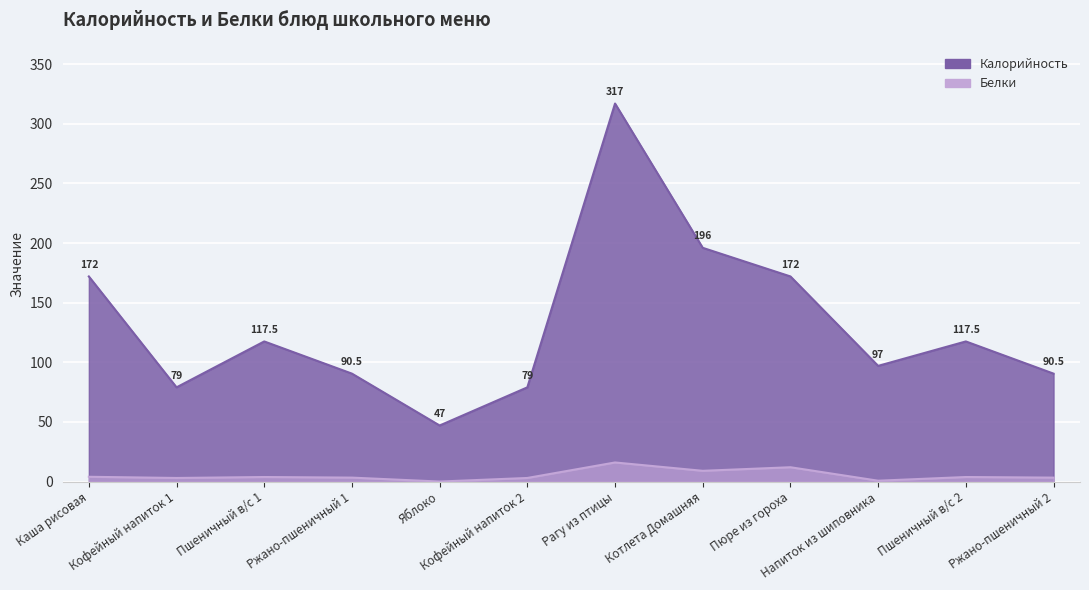

How many lines are shown in the chart?

2